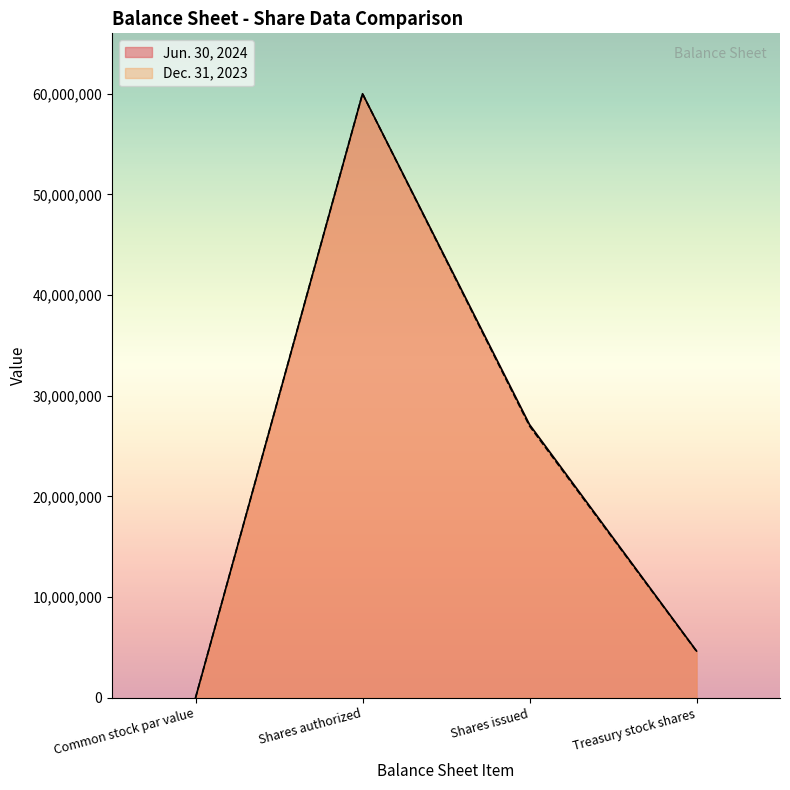

What are all the series names shown in the legend?

Jun. 30, 2024, Dec. 31, 2023